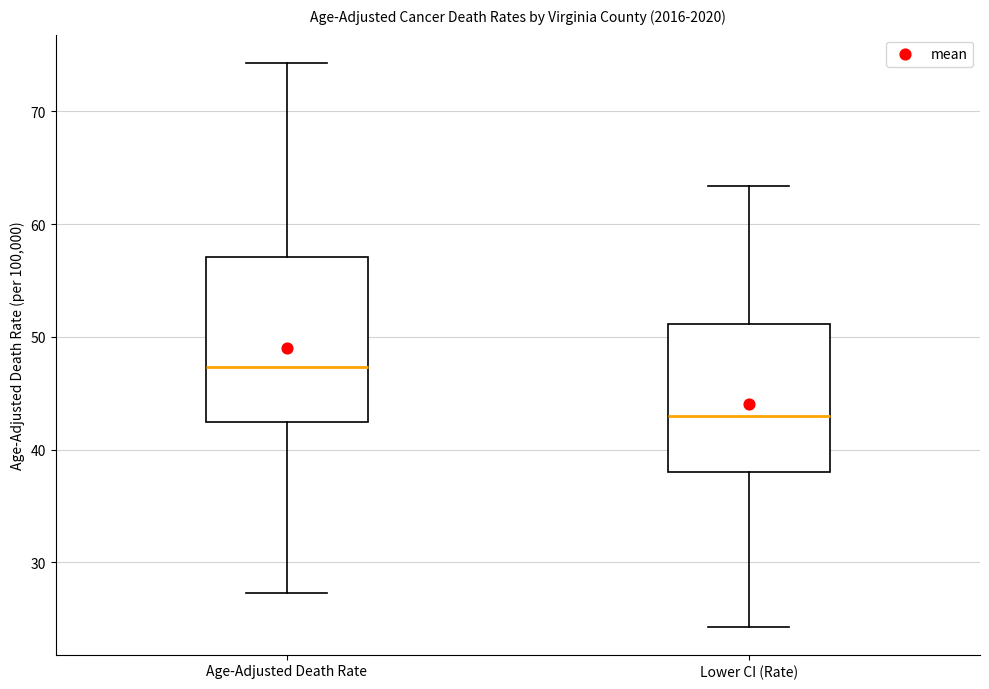

Reading left to right, read every box against the y-axis: the position of its median line, the range the box covers, and the ends of its whiskers. The values are not printed on the chart, so give them approximately, as read against the axis.

Age-Adjusted Death Rate: median 47, box 42 to 57, whiskers 27 to 74
Lower CI (Rate): median 43, box 38 to 51, whiskers 24 to 63